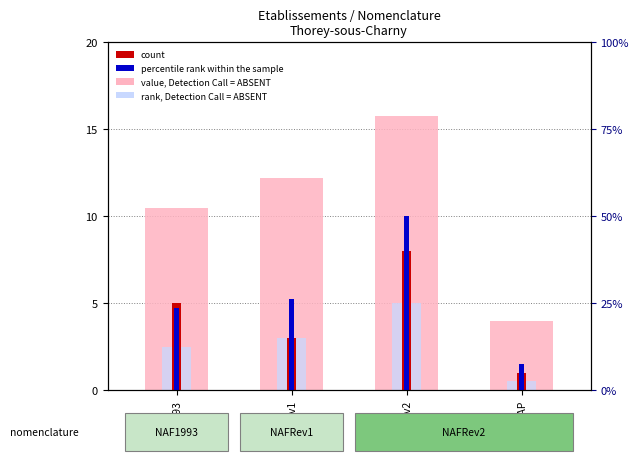

What is the average value of the percentile rank within the sample series?

26.9